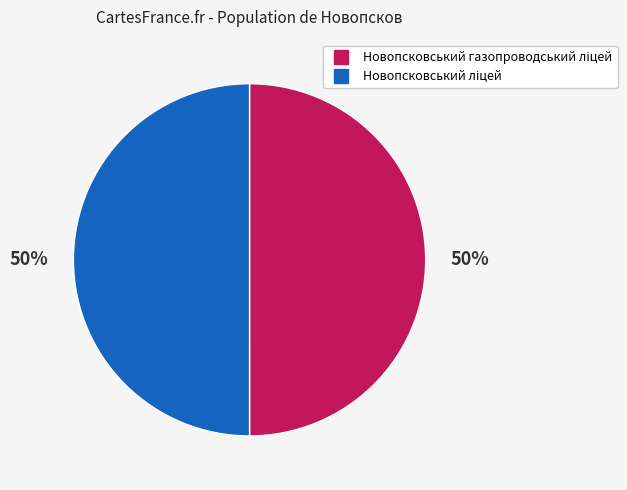

What is the largest slice in the pie chart?

Новопсковський ліцей